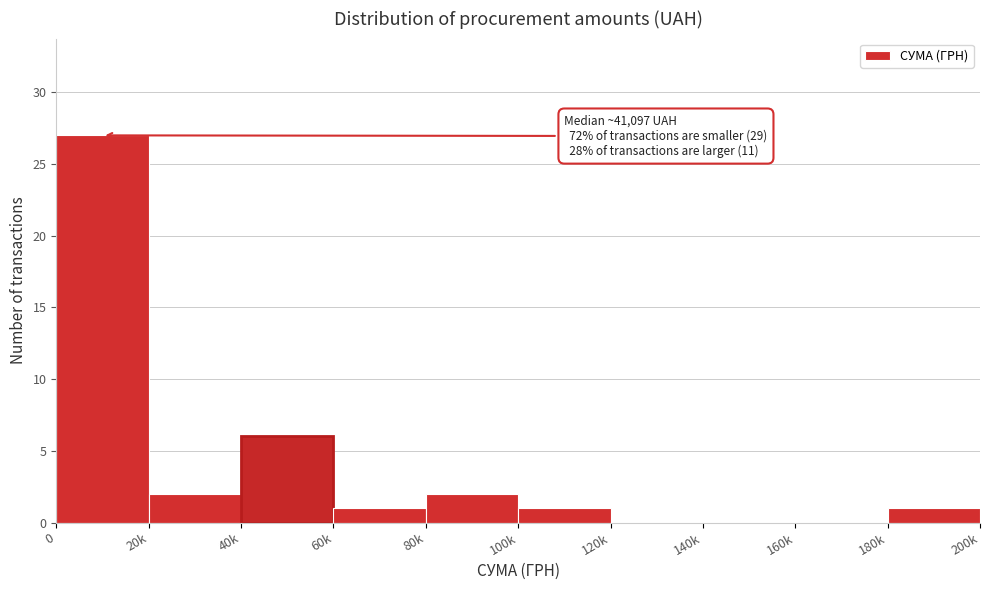

Reading right to left, list all the values displayed in this chart.

180k=1	160k=0	140k=0	120k=0	100k=1	80k=2	60k=1	40k=6	20k=2	0=27